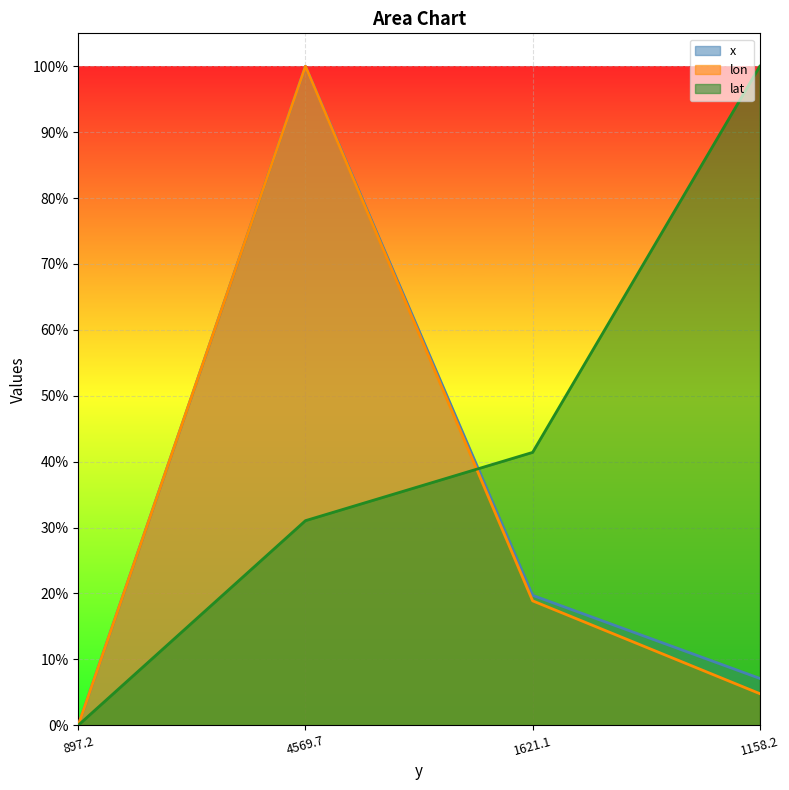

What are all the series names shown in the legend?

x, lon, lat